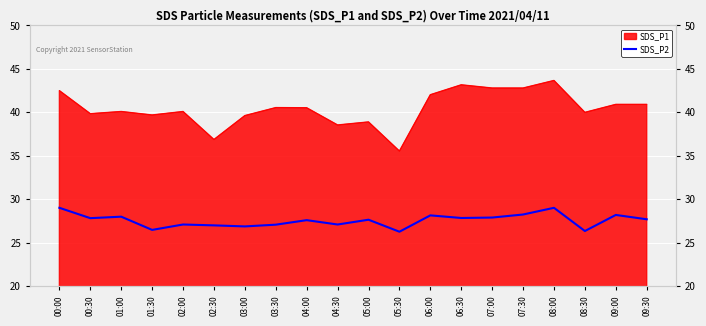

What position from the right is 03:30?

13